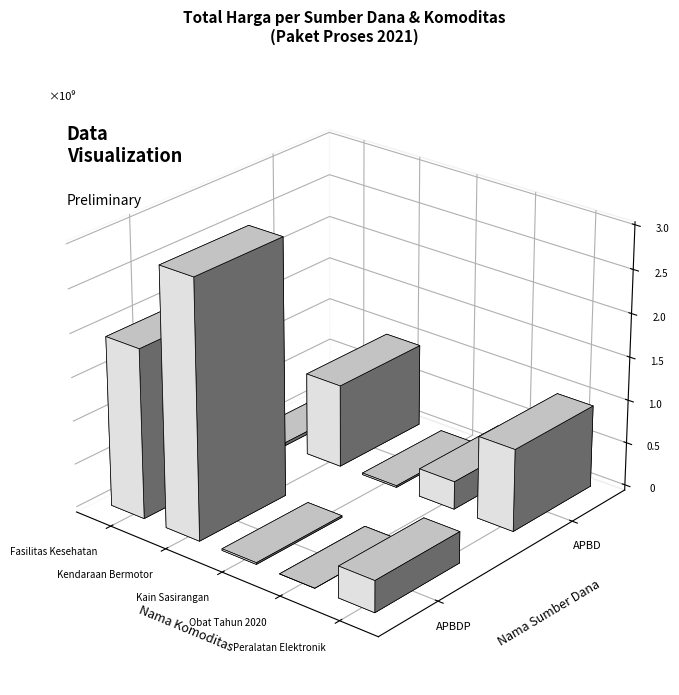

What is the sum of all values?

7518497085